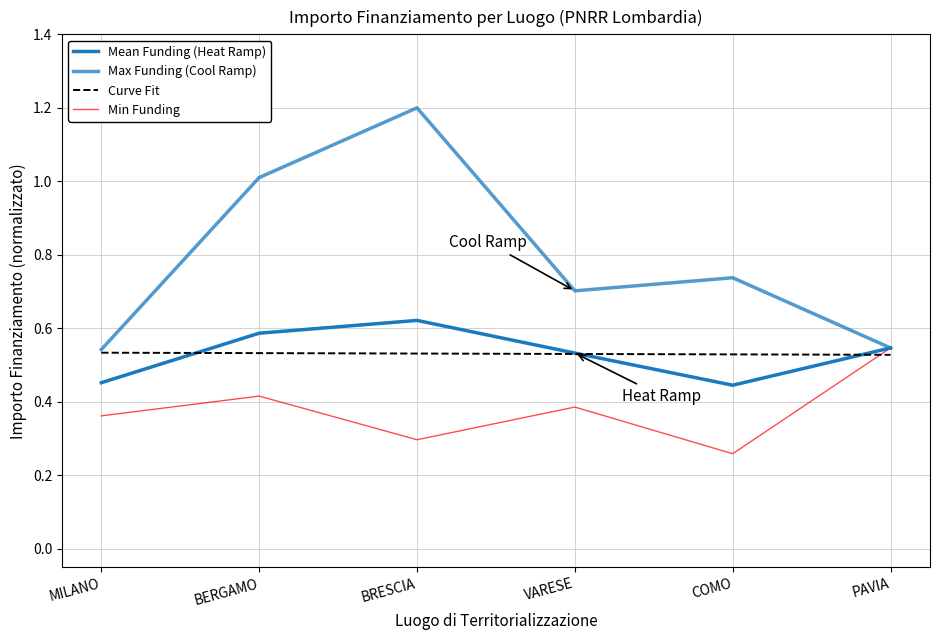

Which series has the widest spread of values?

Max Funding (Cool Ramp)